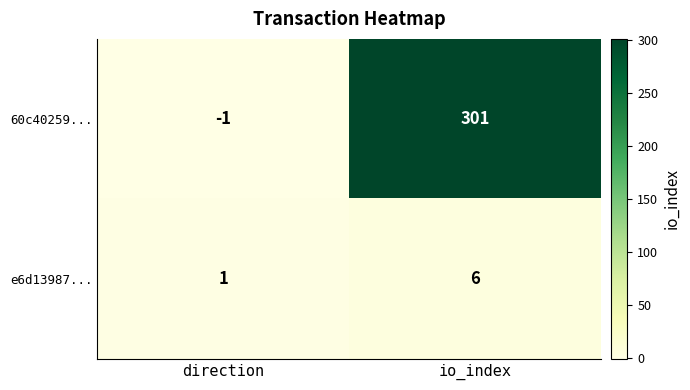

Which series has the largest range (max minus min)?

60c40259...